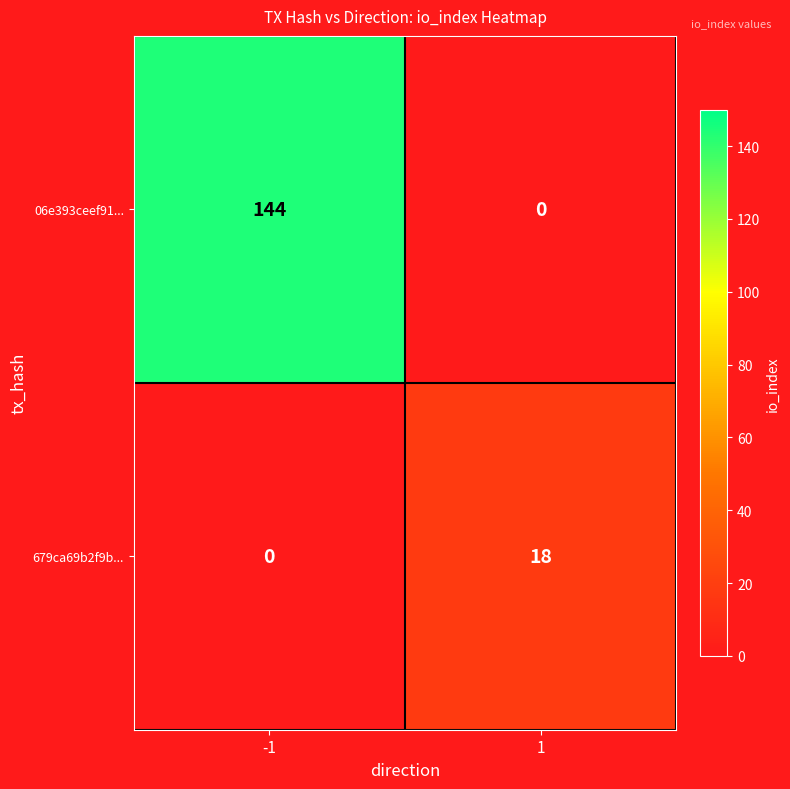

Rank the series at 1 from highest to lowest value.

679ca69b2f9b..., 06e393ceef91...